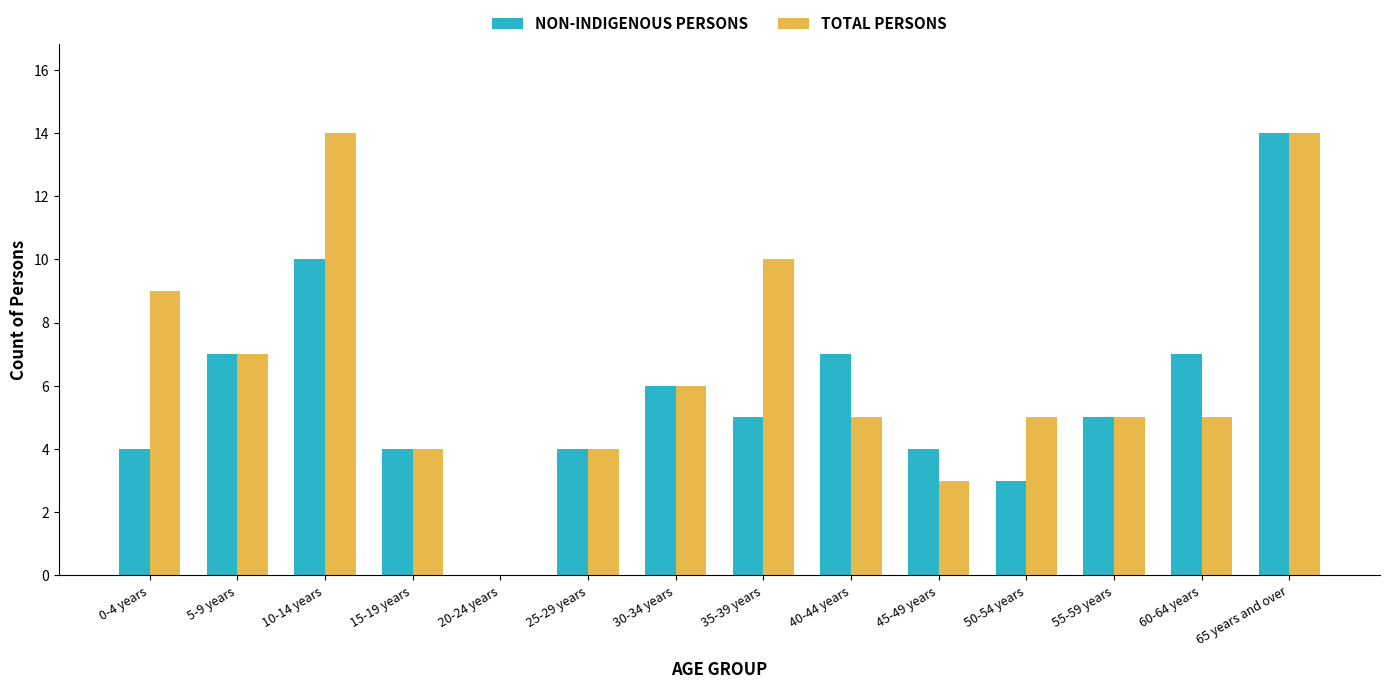

What is the maximum value shown in the chart?

14